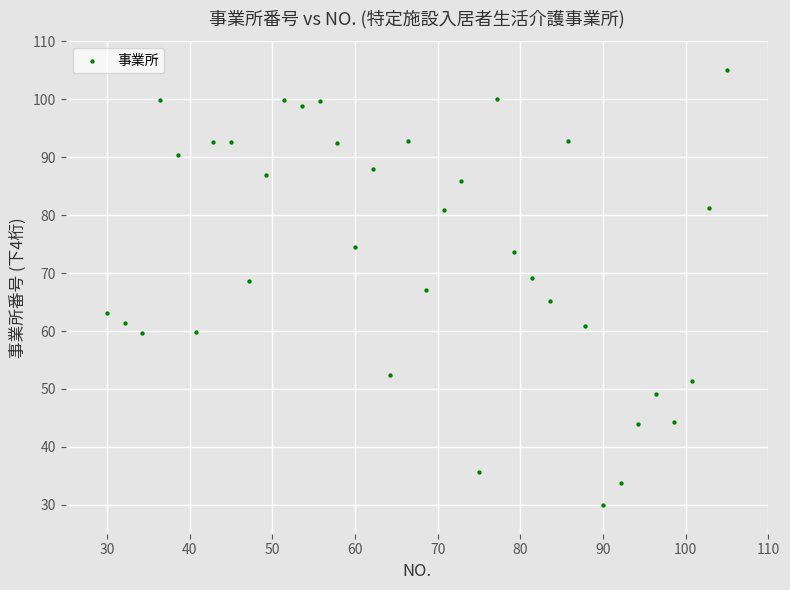

What is the range of Y values (max minus min)?

75.0